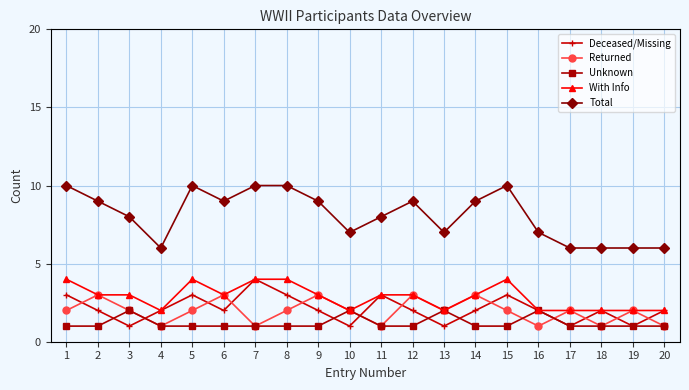

True or false: With Info has a value of 2 at 17.

True